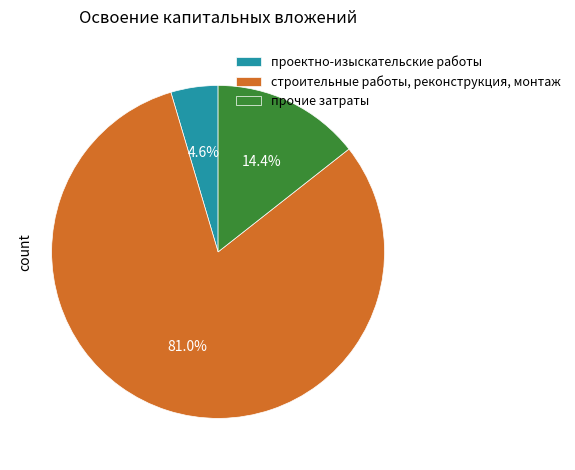

To the nearest percent, what is the difference between the largest and smallest slice percentages?

76%